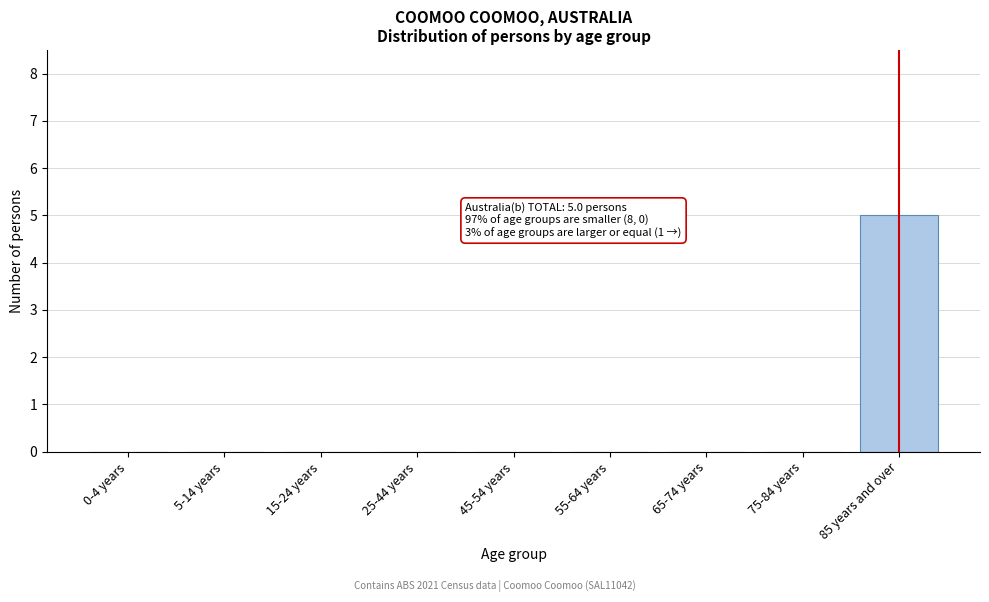

Reading left to right, list all the values displayed in this chart.

0-4 years=0	5-14 years=0	15-24 years=0	25-44 years=0	45-54 years=0	55-64 years=0	65-74 years=0	75-84 years=0	85 years and over=5